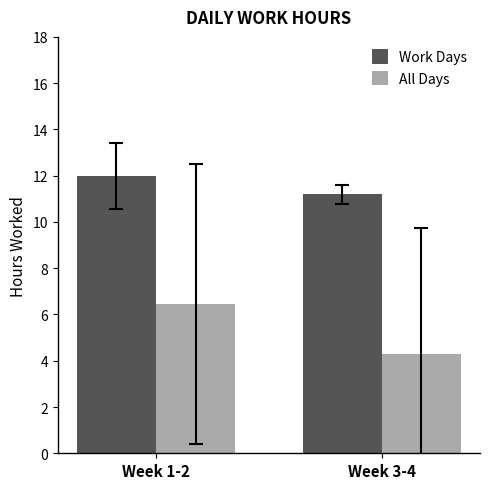

List the series in order of their overall mean, highest first.

Work Days, All Days